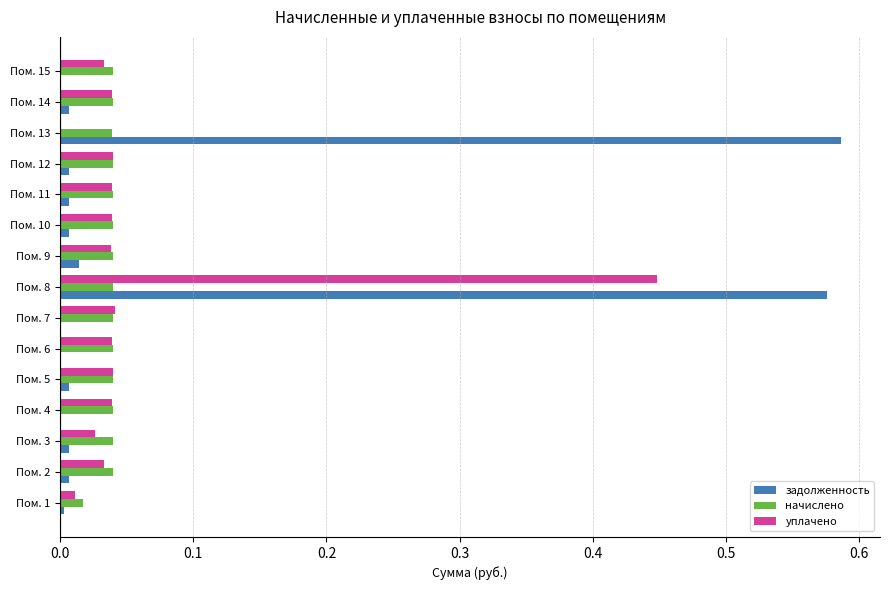

True or false: задолженность has a value of 0.0 at Пом. 15.

True